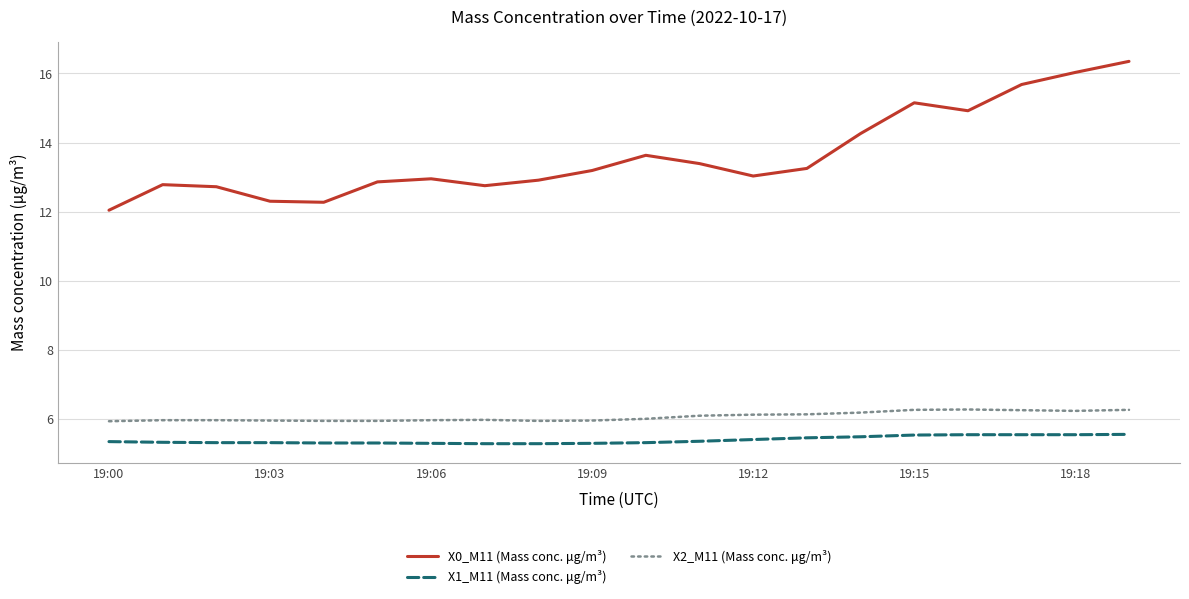

In X0_M11 (Mass conc. μg/m³), how many points are lower than both neighbors (excluding endpoints)?

4